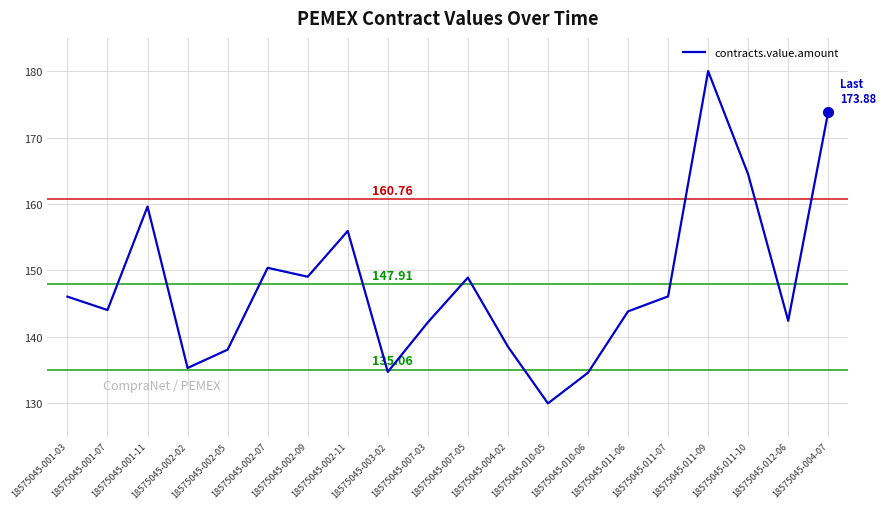

How many lines are shown in the chart?

1